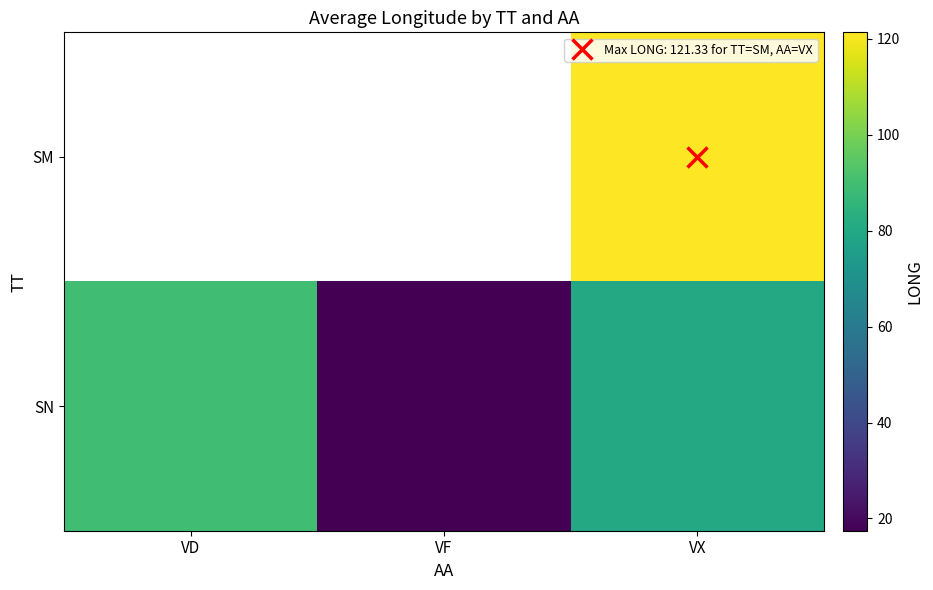

What is the spread (max minus min) of values at VX?

41.2